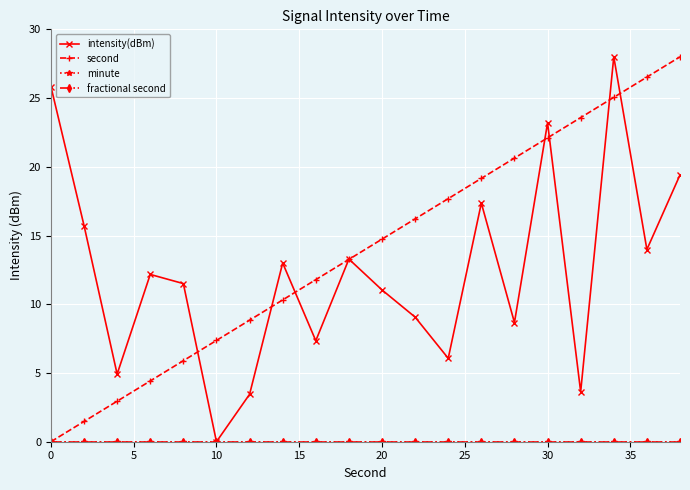

What is the difference between the second highest and minimum values in the second series?

26.5